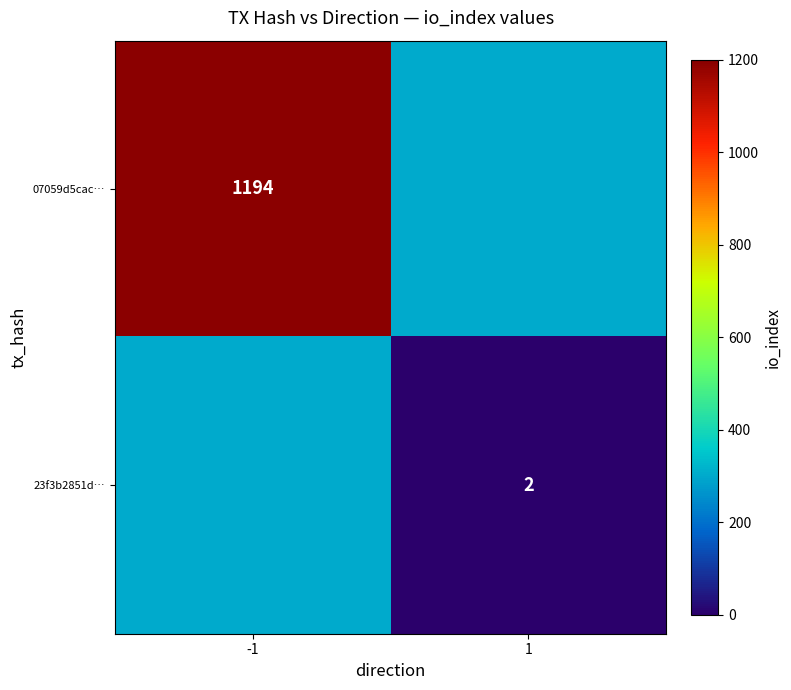

What is the difference between the highest and lowest values at -1?

894